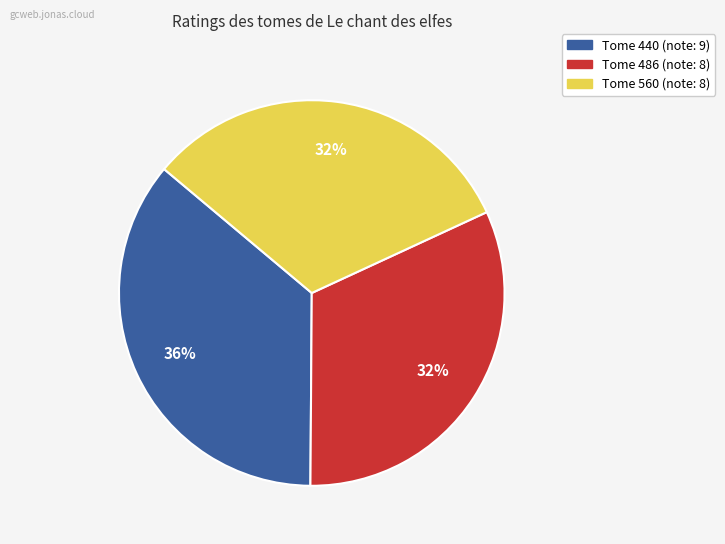

To the nearest percent, what is the average slice percentage?

33%